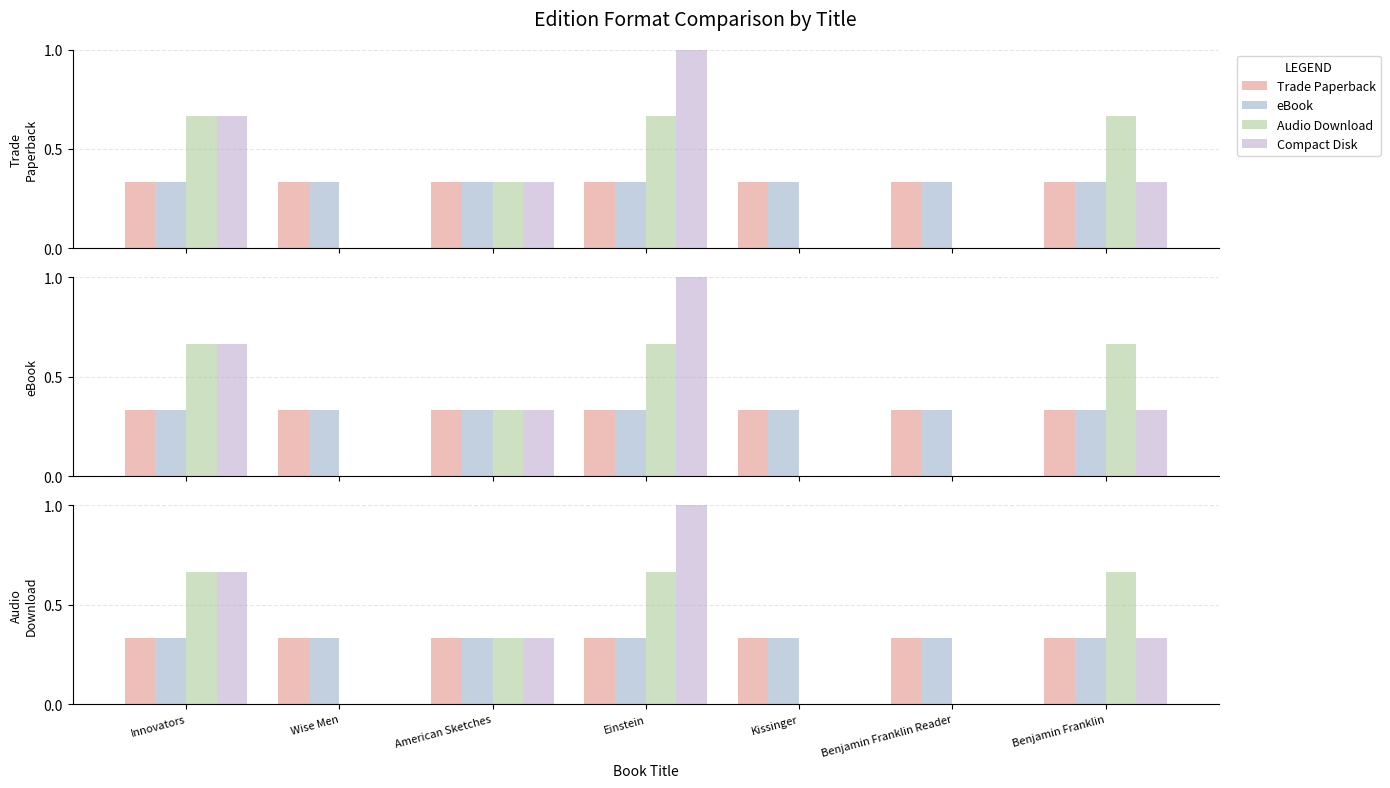

What is the maximum value shown in the chart?

1.0